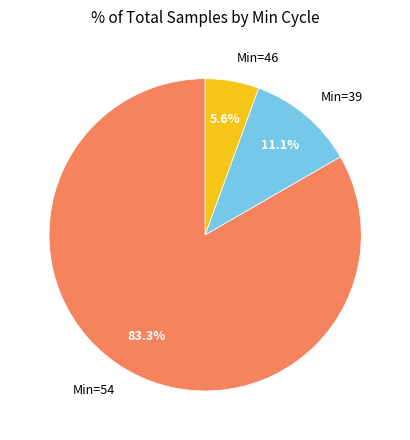

Which slice is the largest?

Min=54